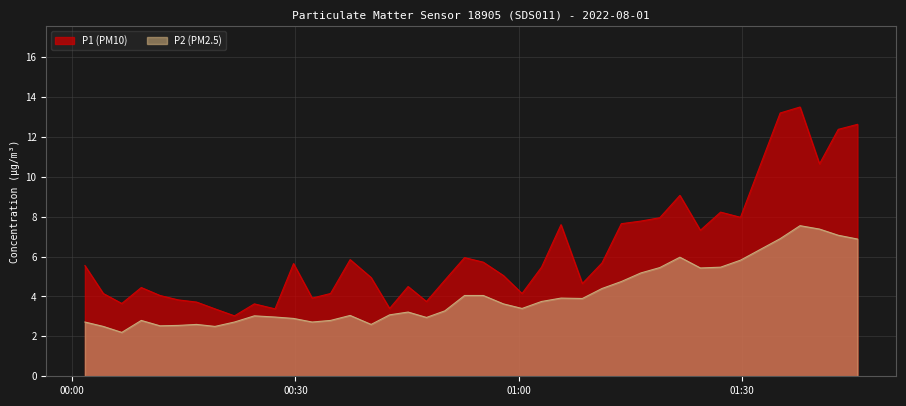

The P2 (PM2.5) series shows 4.6 at 2022-08-01T01:35:06. True or false?

False